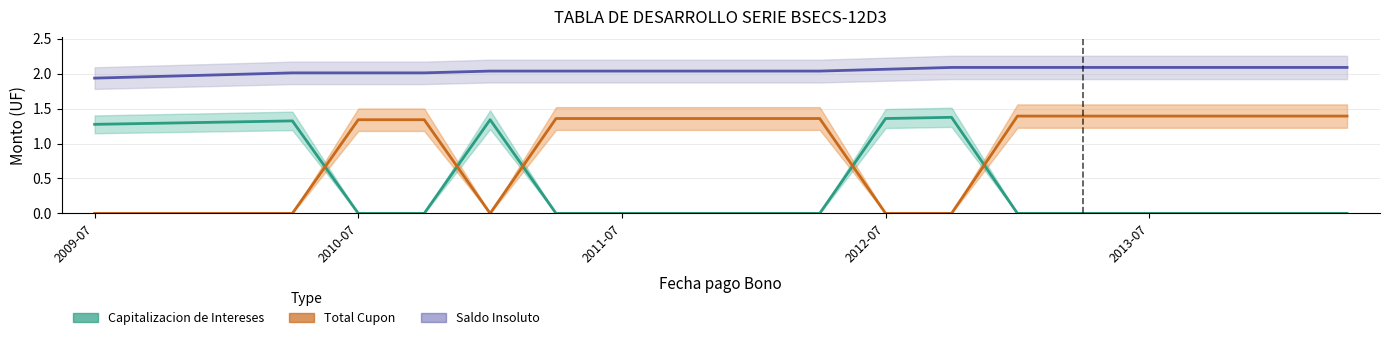

Does the chart have visible grid lines?

Yes